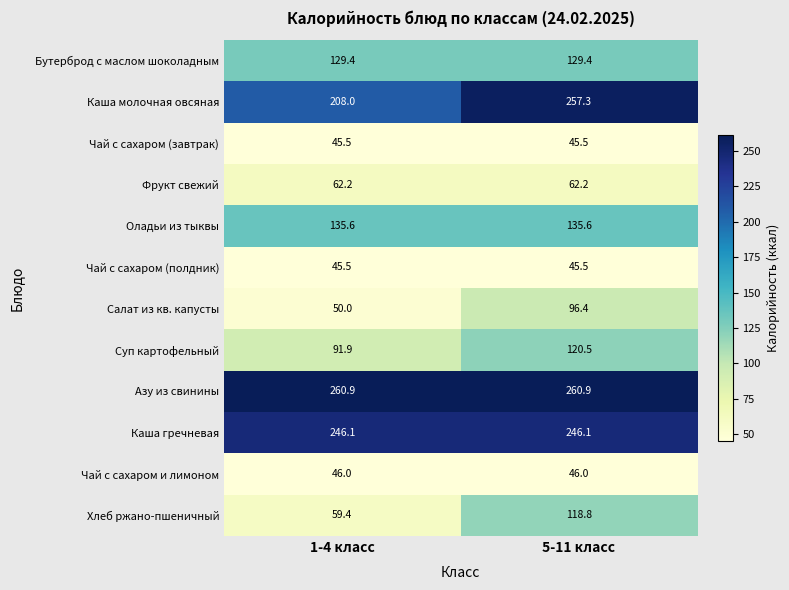

At which category is the sum across all series the highest?

5-11 класс